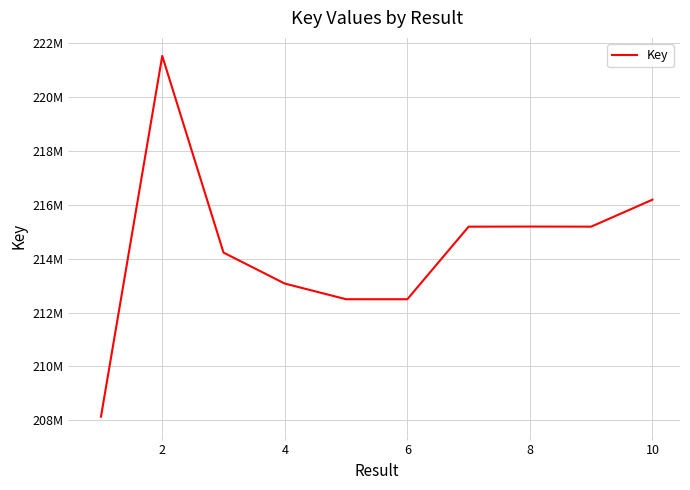

What is the maximum value shown in the chart?

221525140